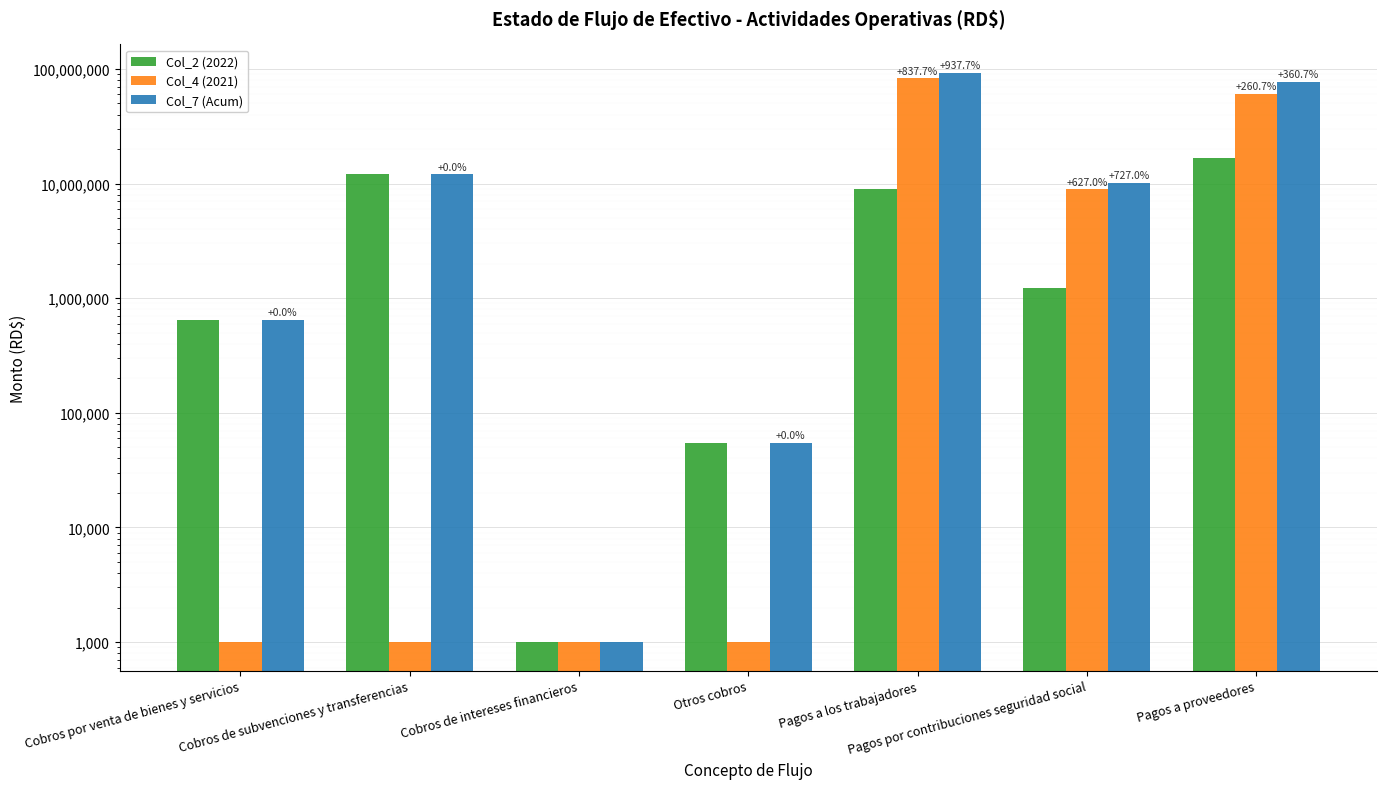

Between Pagos por contribuciones seguridad social and Otros cobros, which is larger?

Pagos por contribuciones seguridad social